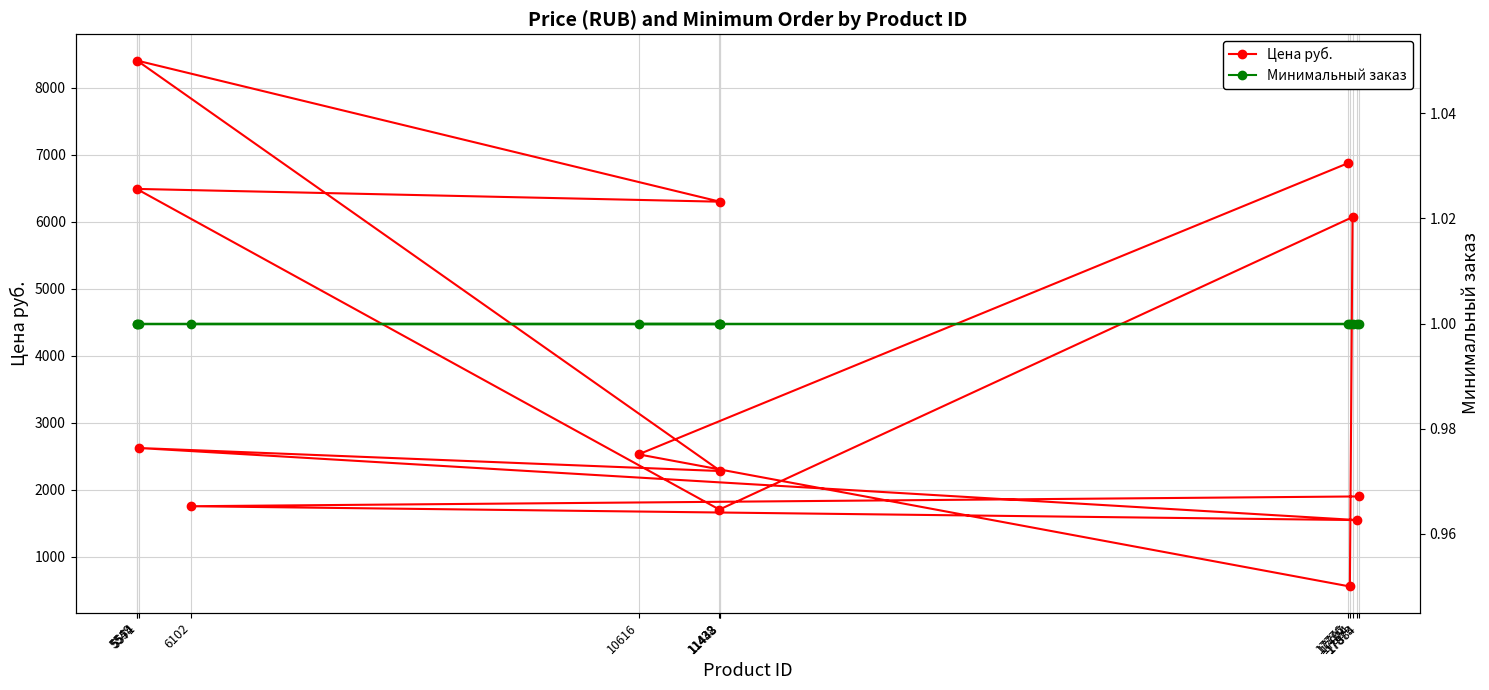

Reading left to right, what are all the values shown in this chart?

Цена руб.: 6873	2528	556	6069	1704	6490	6299	8405	2279	2623	1547	1754	1900
Минимальный заказ: 1	1	1	1	1	1	1	1	1	1	1	1	1